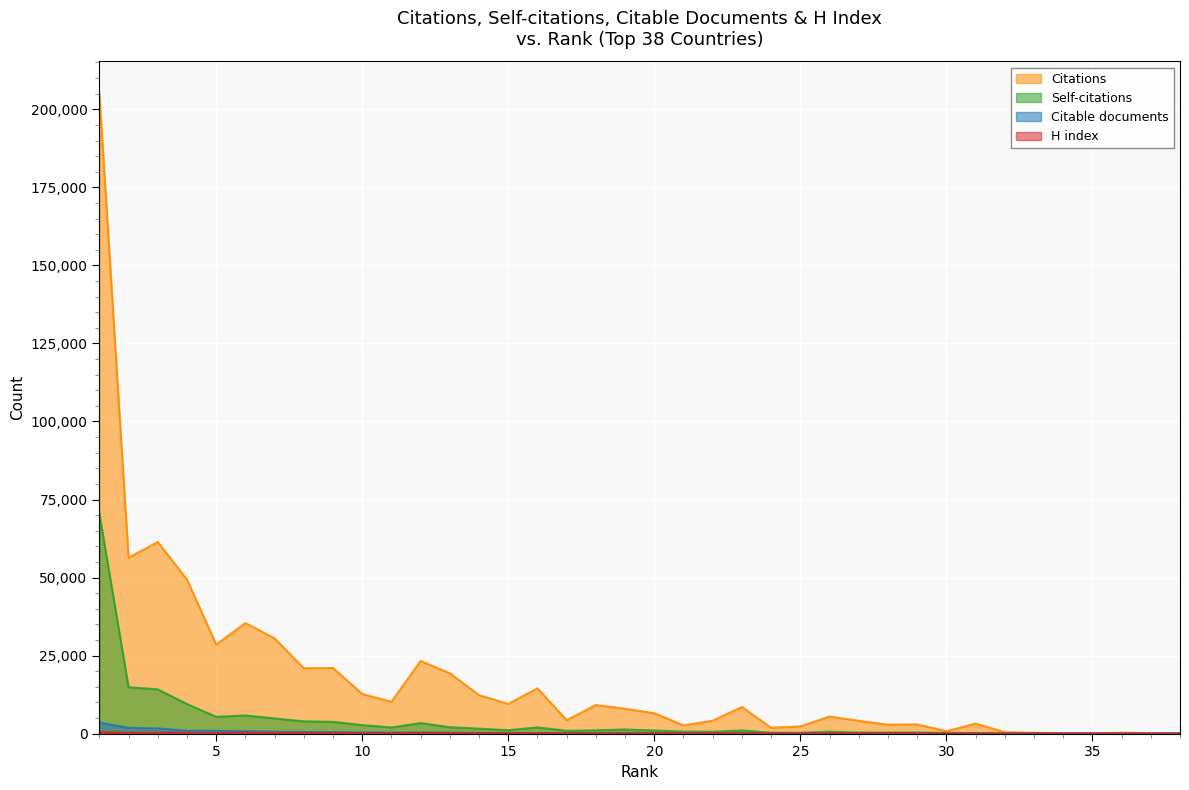

What is the sum of the H index values at 35 and 20?

178